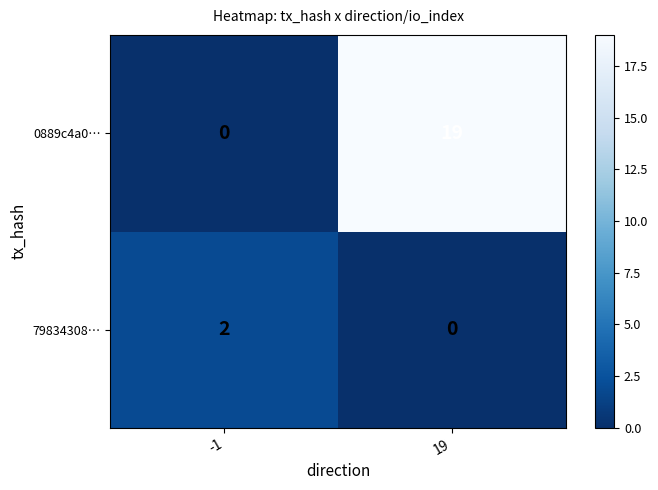

Between -1 and 19, which series saw the biggest shift?

0889c4a0…